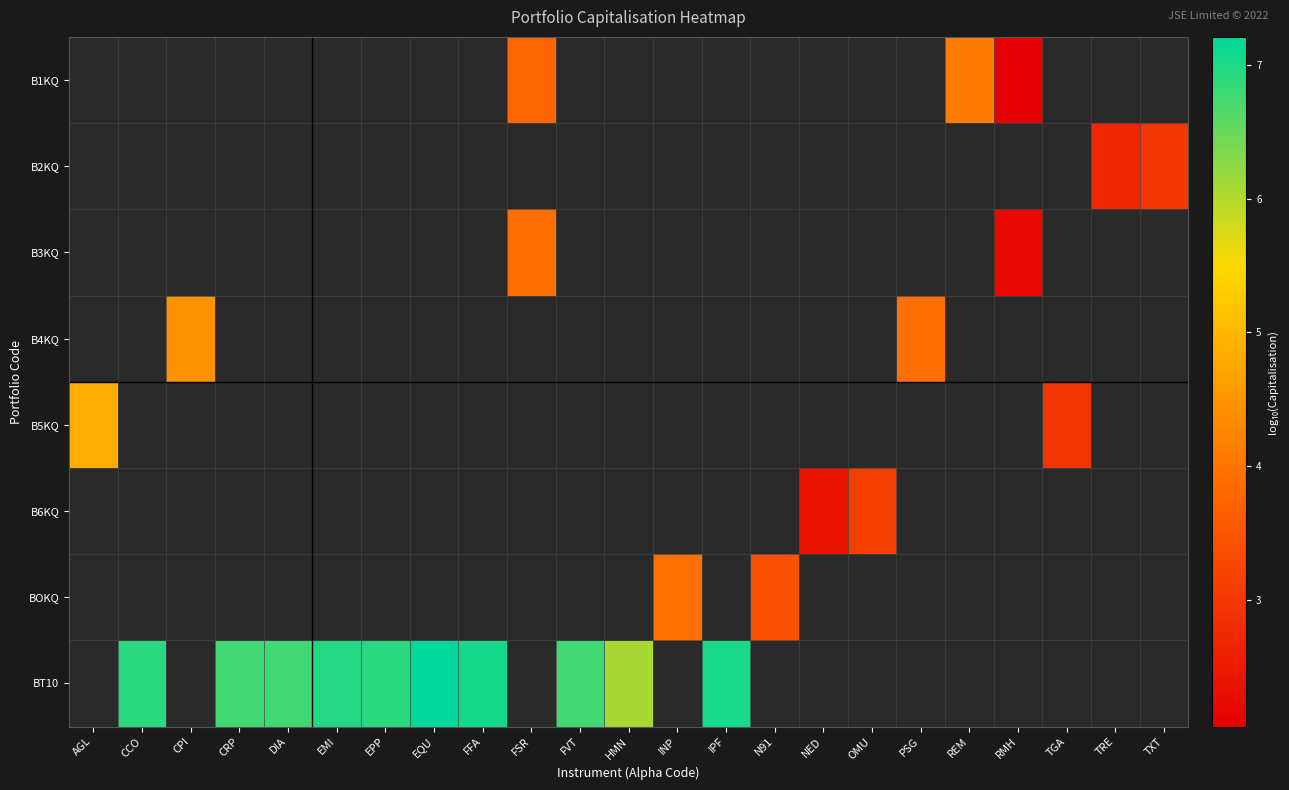

How many data points in BT10 are above 7?

3